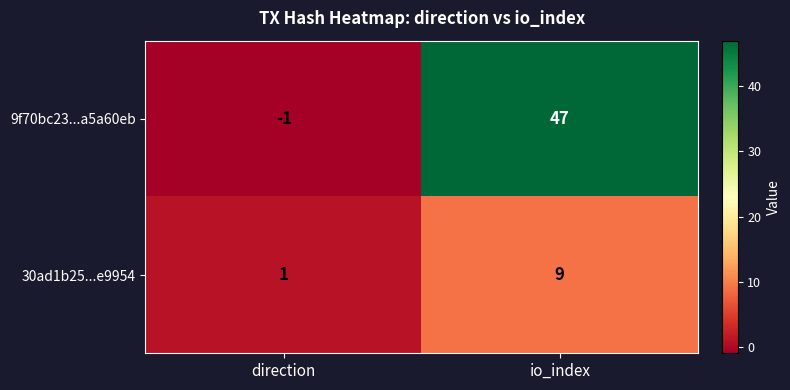

What is the sum of the 9f70bc23...a5a60eb values at io_index and direction?

46